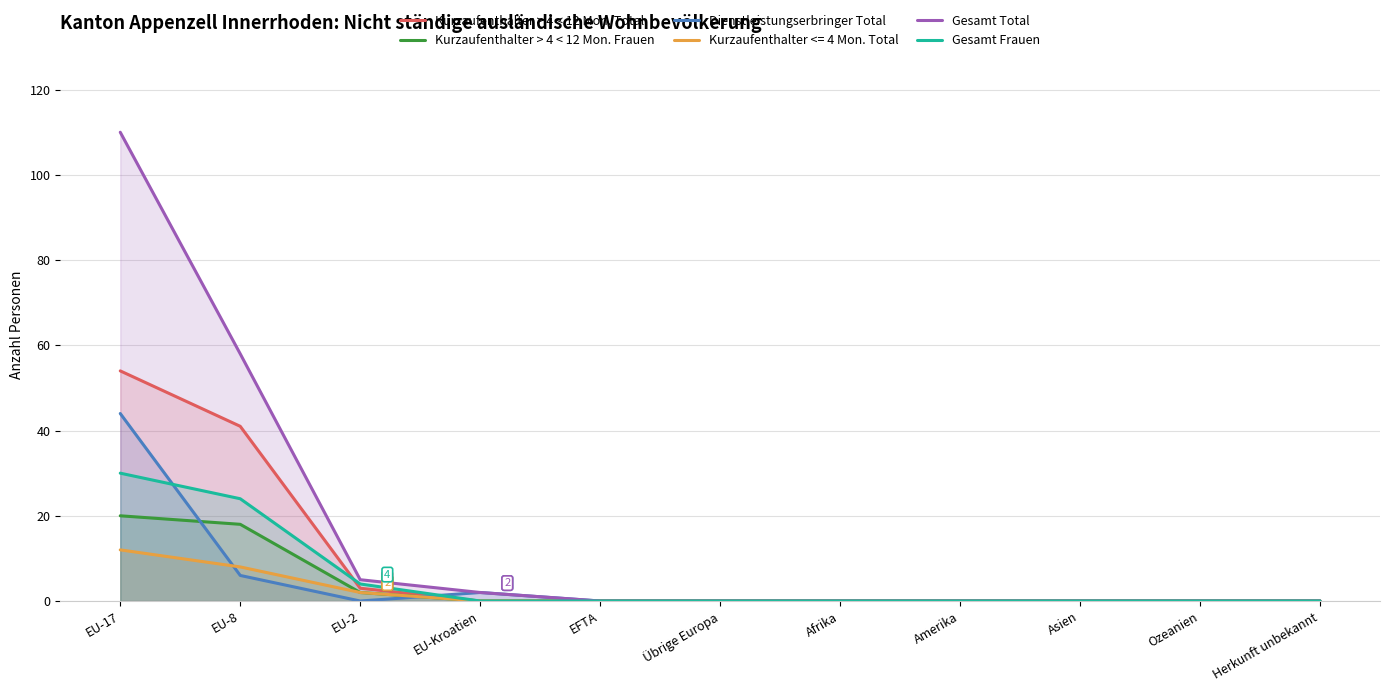

Is it true that Kurzaufenthalter <= 4 Mon. Total equals -6 at Asien?

False